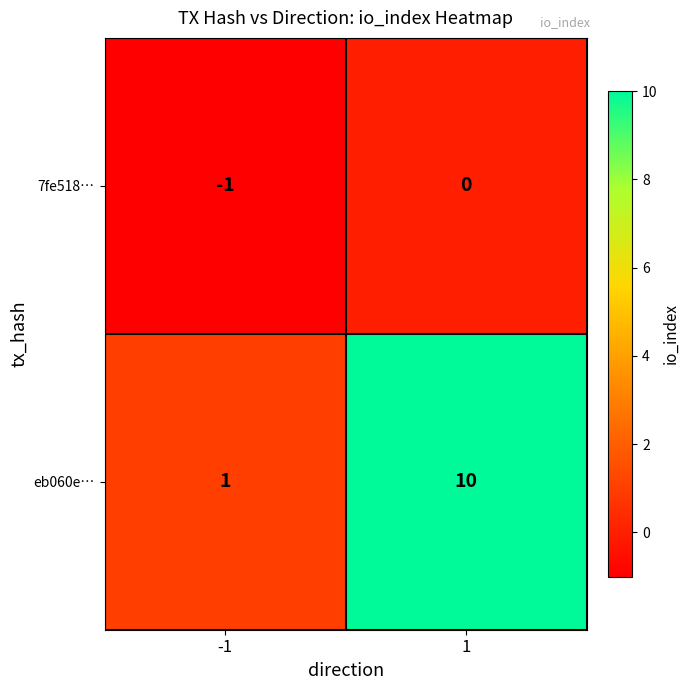

List the series in order of their peak value, highest first.

eb060e…, 7fe518…